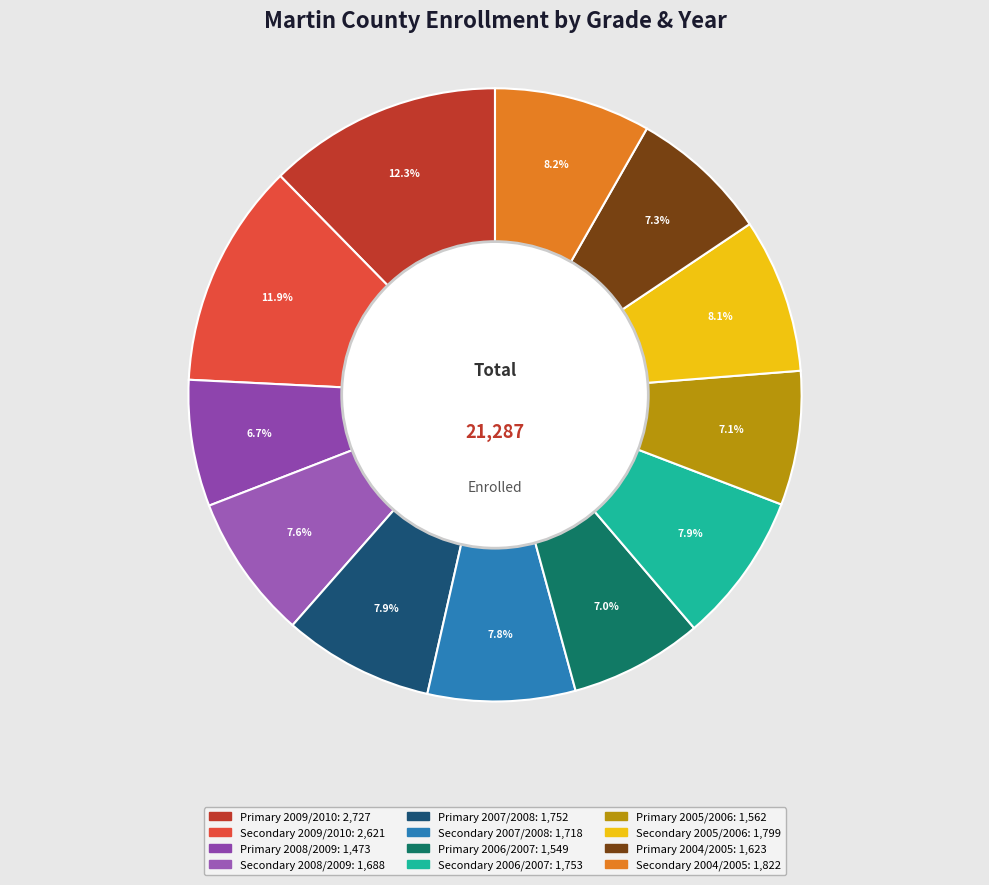

How many slices are in this pie chart?

12